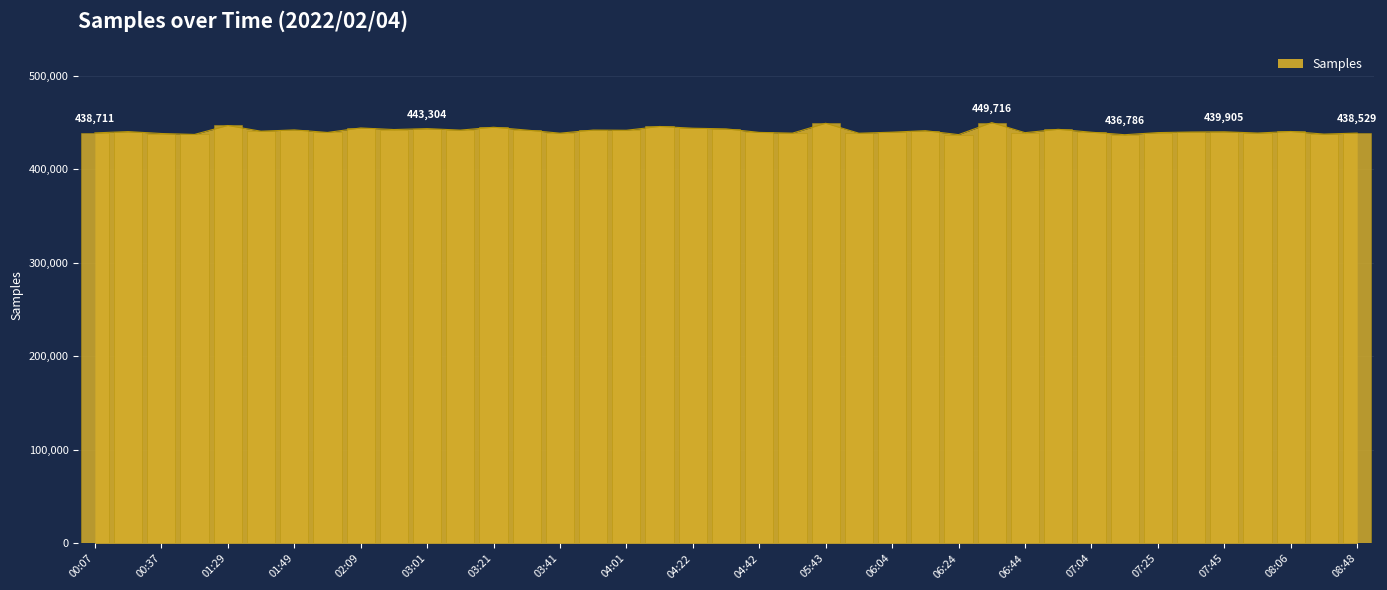

How many data points does each series have?

39